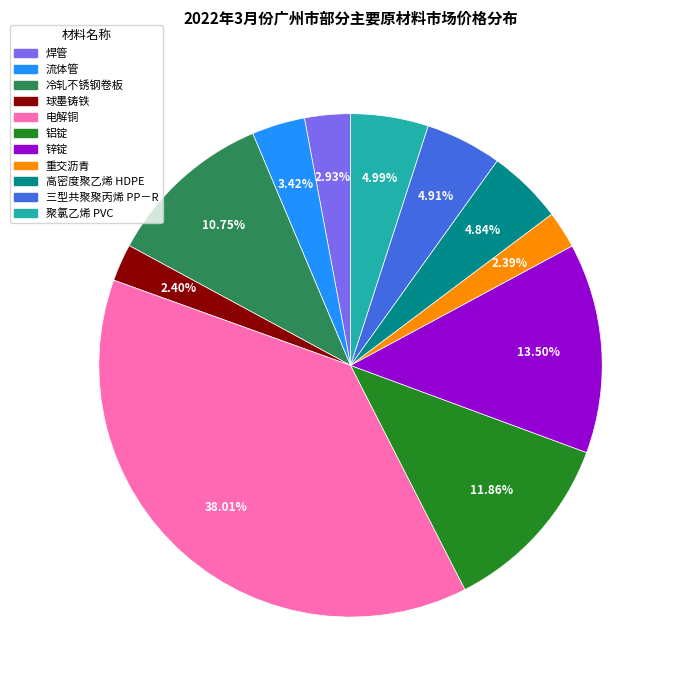

The 电解铜 slice represents 38% of the pie. True or false?

True